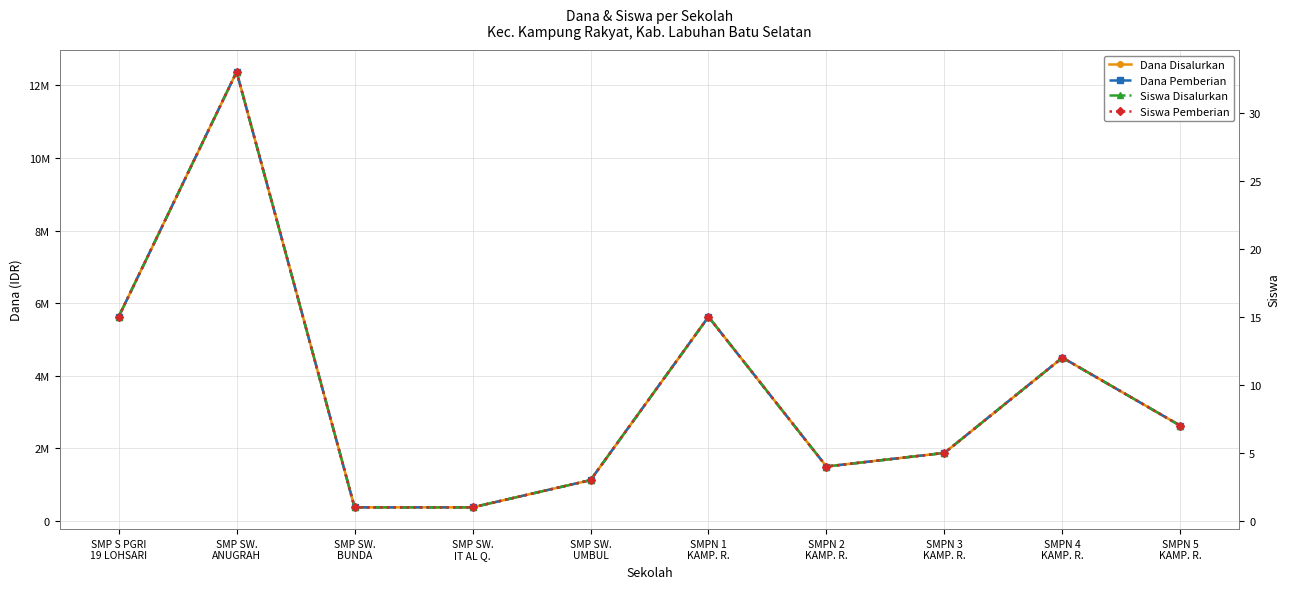

What is the smallest value displayed?

1